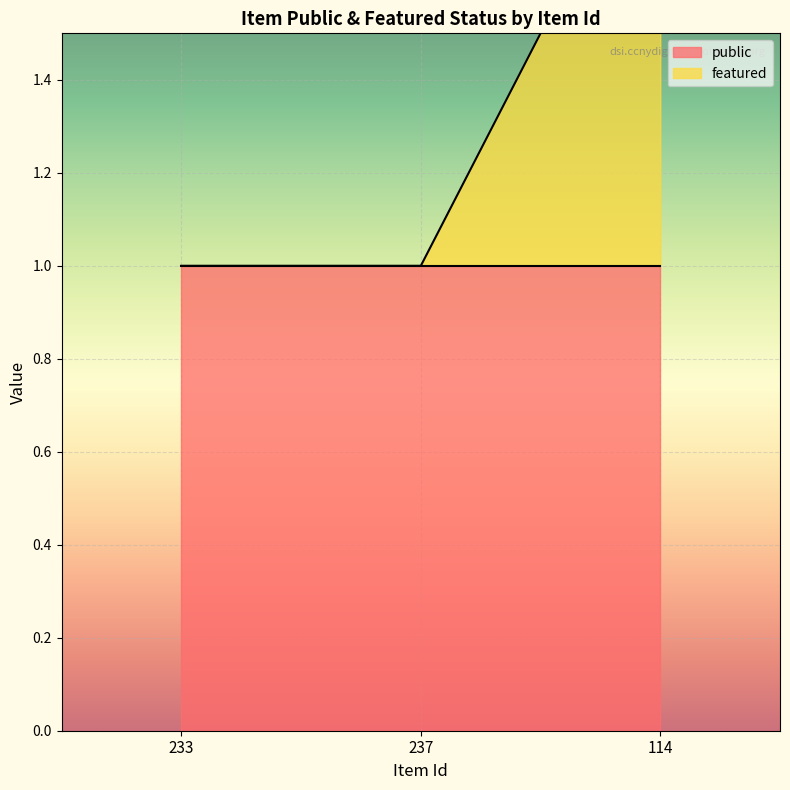

Rank the categories by value from lowest to highest.

233, 237, 114